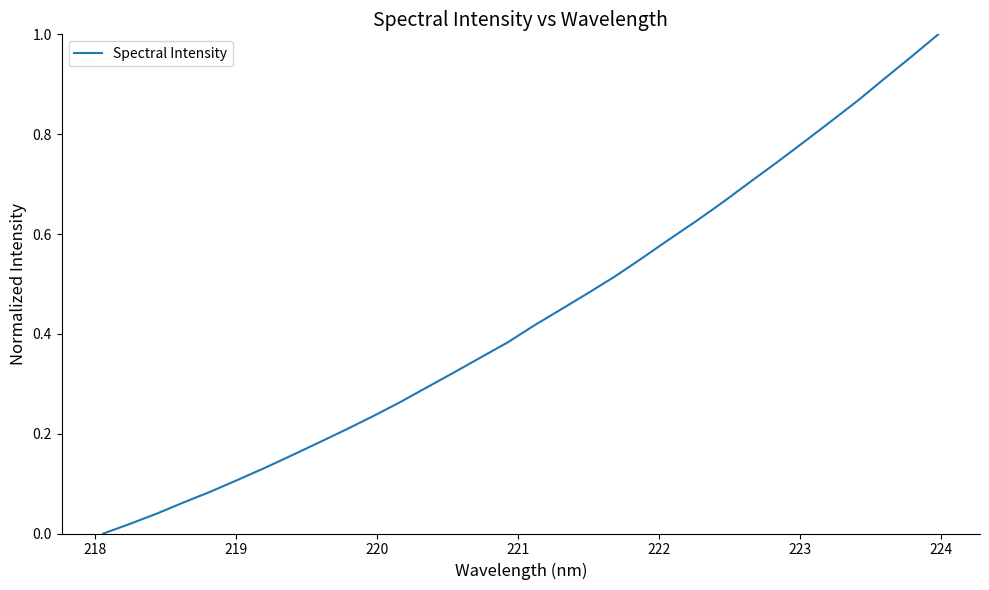

True or false: the data has more than 1 interior local peaks.

False